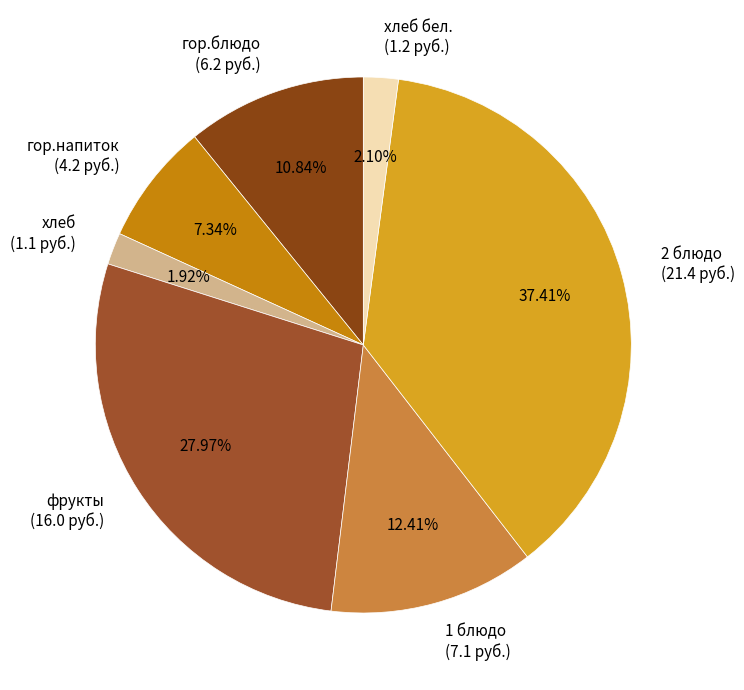

Which category has the biggest portion of the pie?

2 блюдо (21.4 руб.)